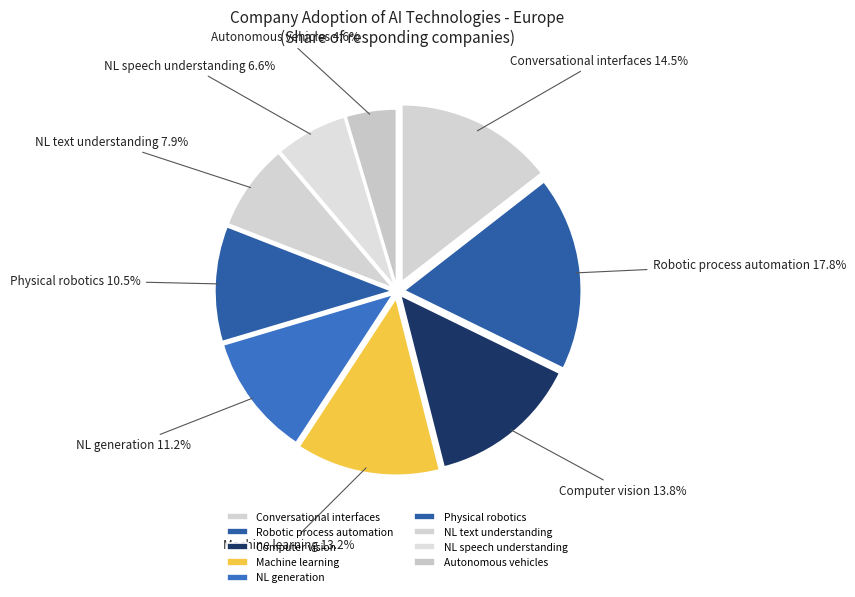

Count the number of slices in the pie.

9